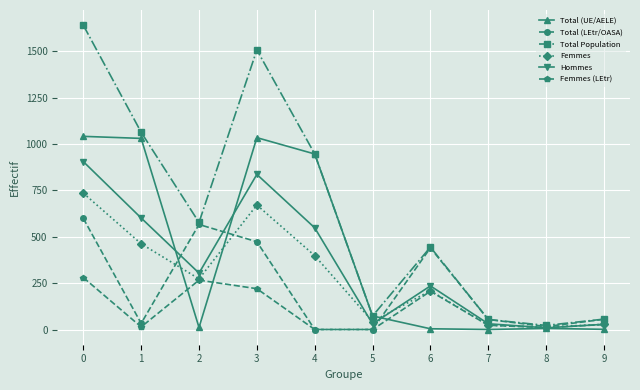

What are all the series names shown in the legend?

Total (UE/AELE), Total (LEtr/OASA), Total Population, Femmes, Hommes, Femmes (LEtr)